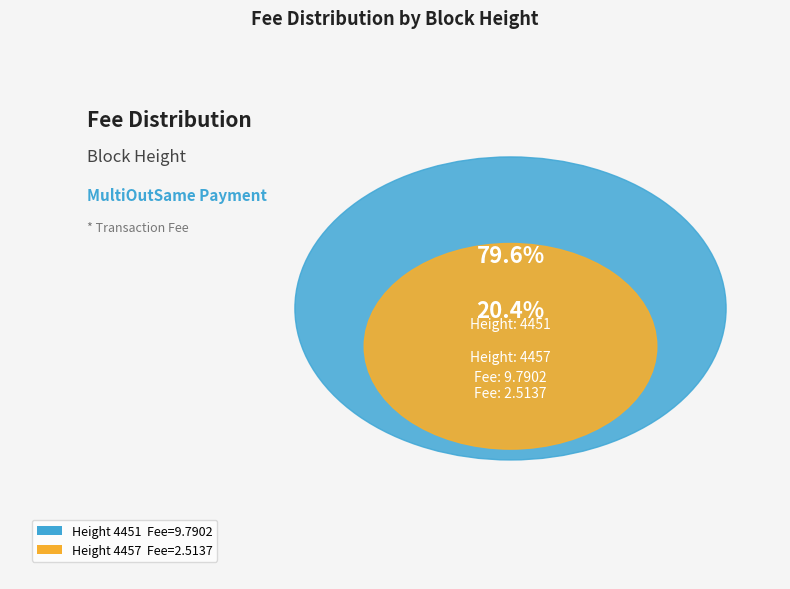

Does 4457 account for over 50% of the chart?

No